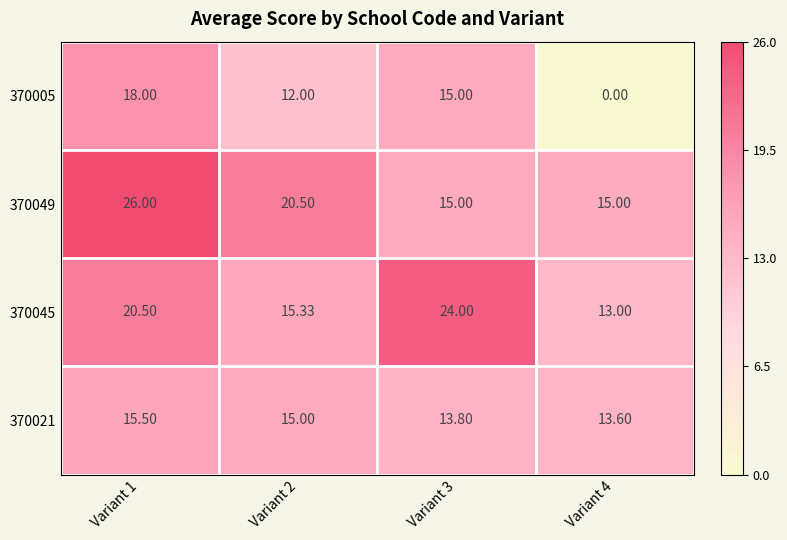

At which category is the sum across all series the highest?

Variant 1